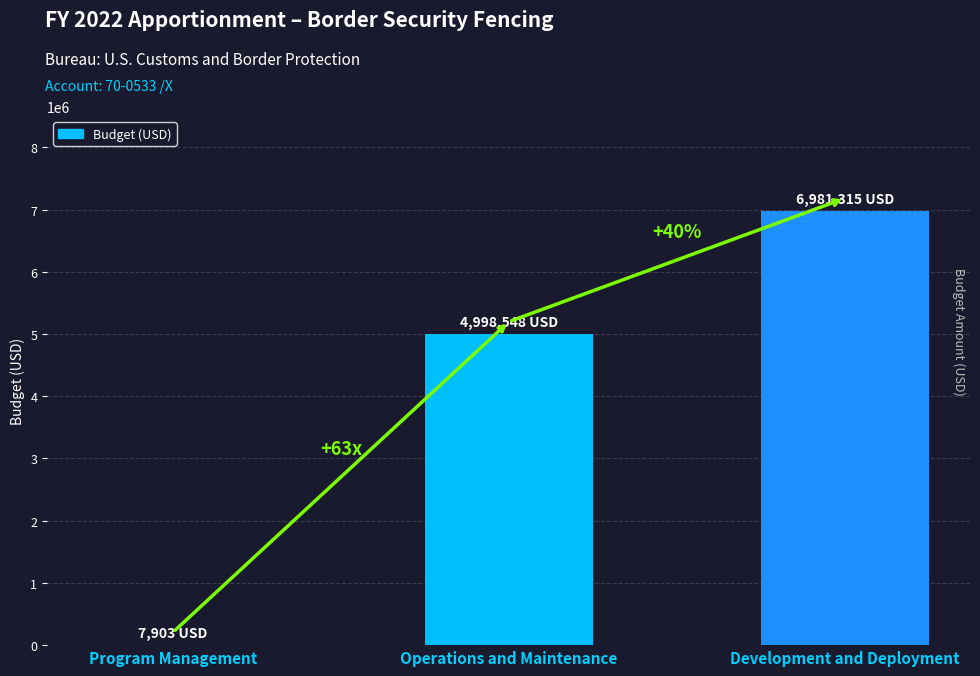

The value at Program Management is 7903. True or false?

True